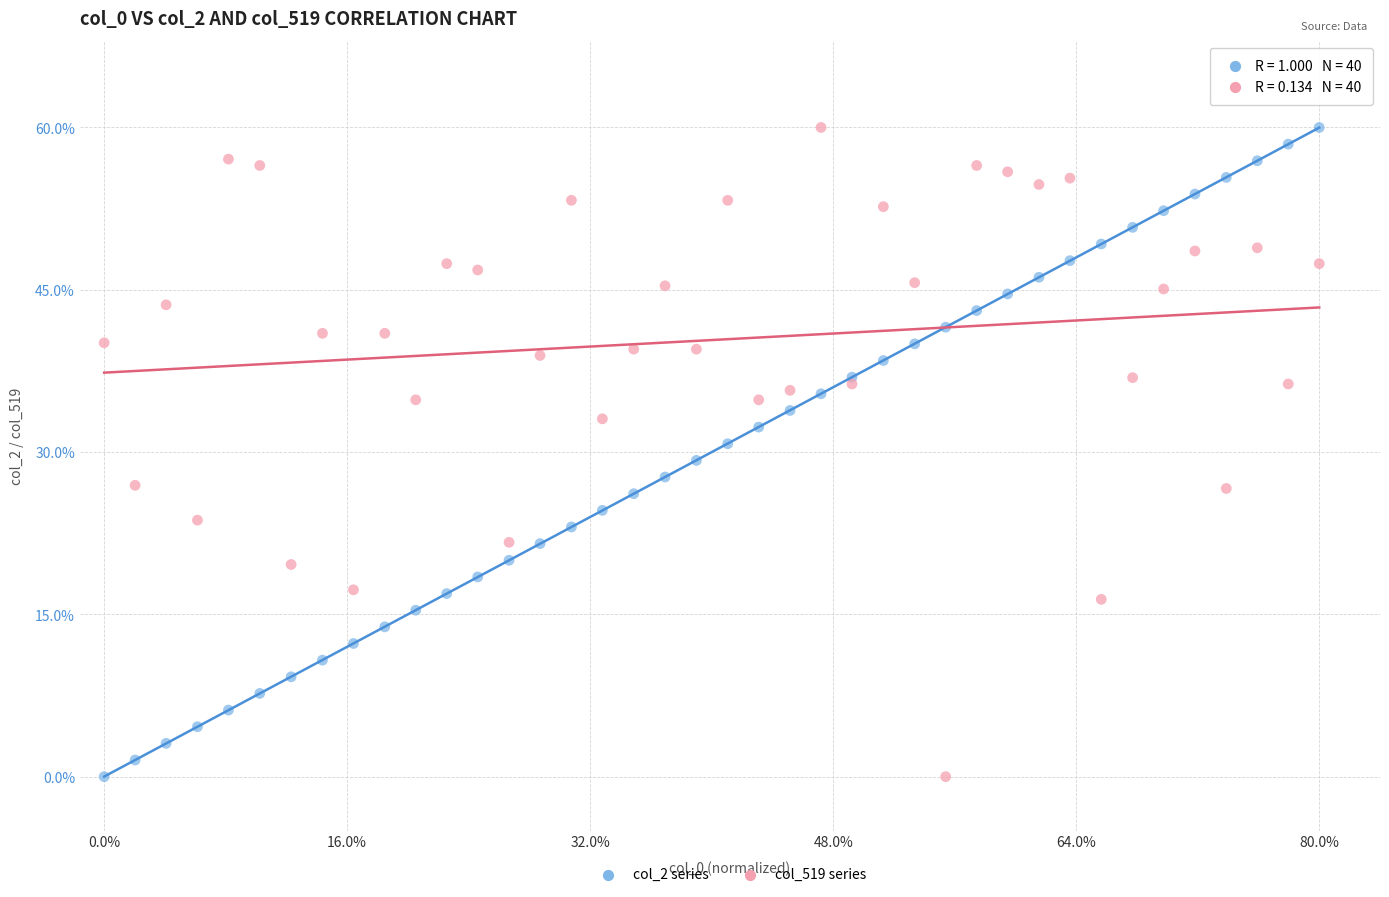

What is the X range (max minus min) for the scatter plot?

1.0